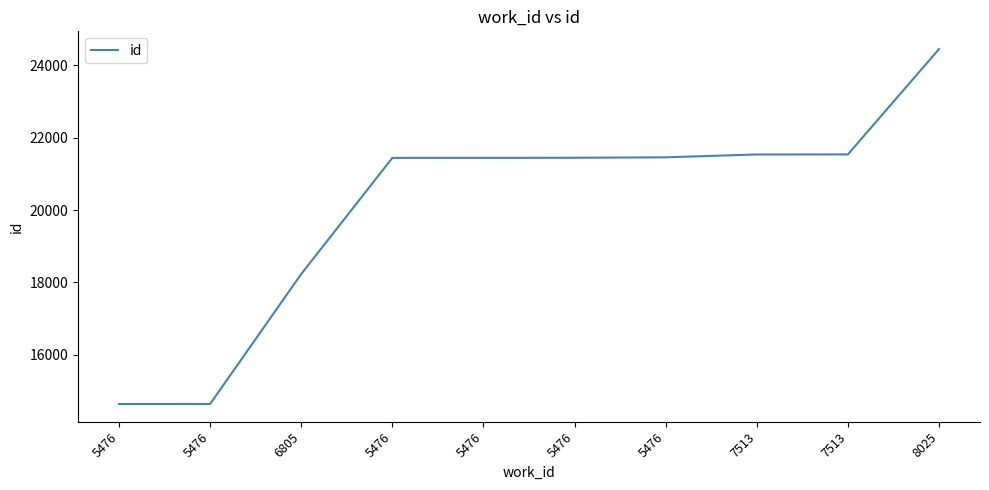

True or false: there are more than 0 points higher than both neighbors.

False